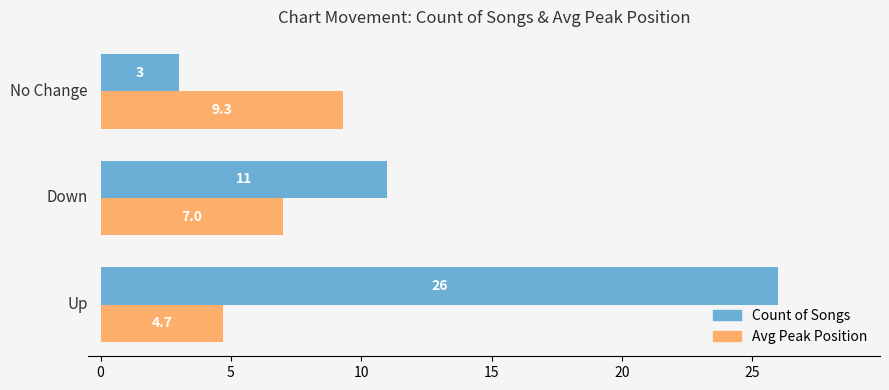

Which series has the largest range (max minus min)?

Count of Songs